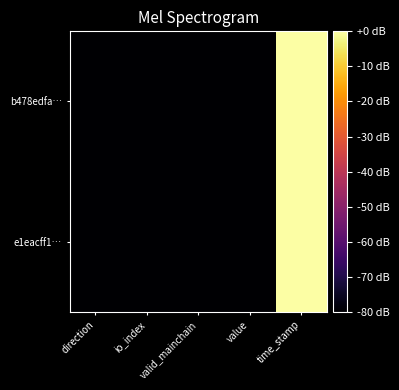

Reading right to left, transcribe all the data shown in this chart.

b478edfa…: time_stamp=0.0	value=-80.0	valid_mainchain=-80.0	io_index=-80.0	direction=-80.0
e1eacff1…: time_stamp=-0.1	value=-80.0	valid_mainchain=-80.0	io_index=-80.0	direction=-80.0